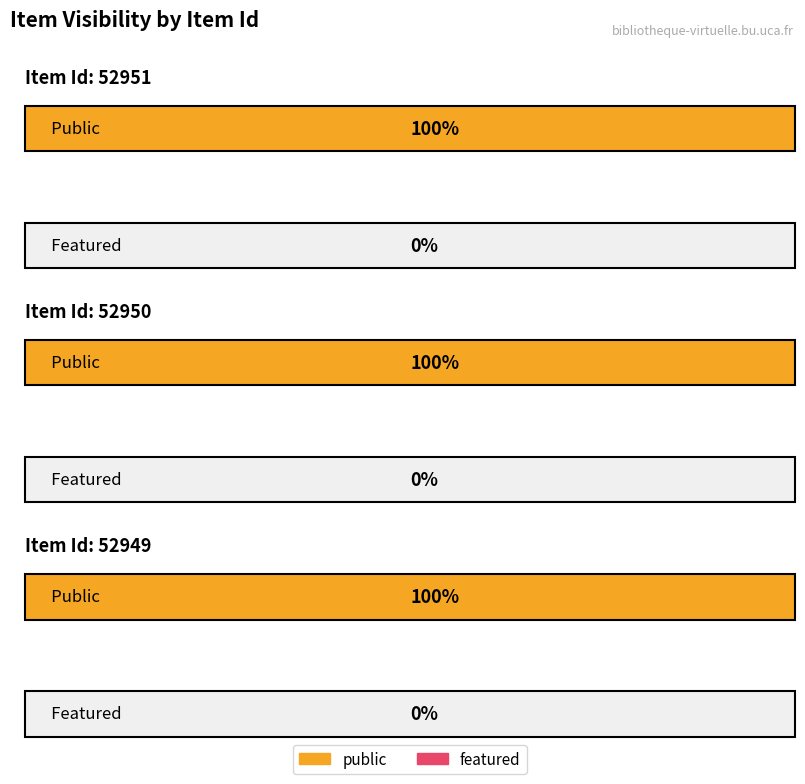

Which series has the largest range (max minus min)?

public